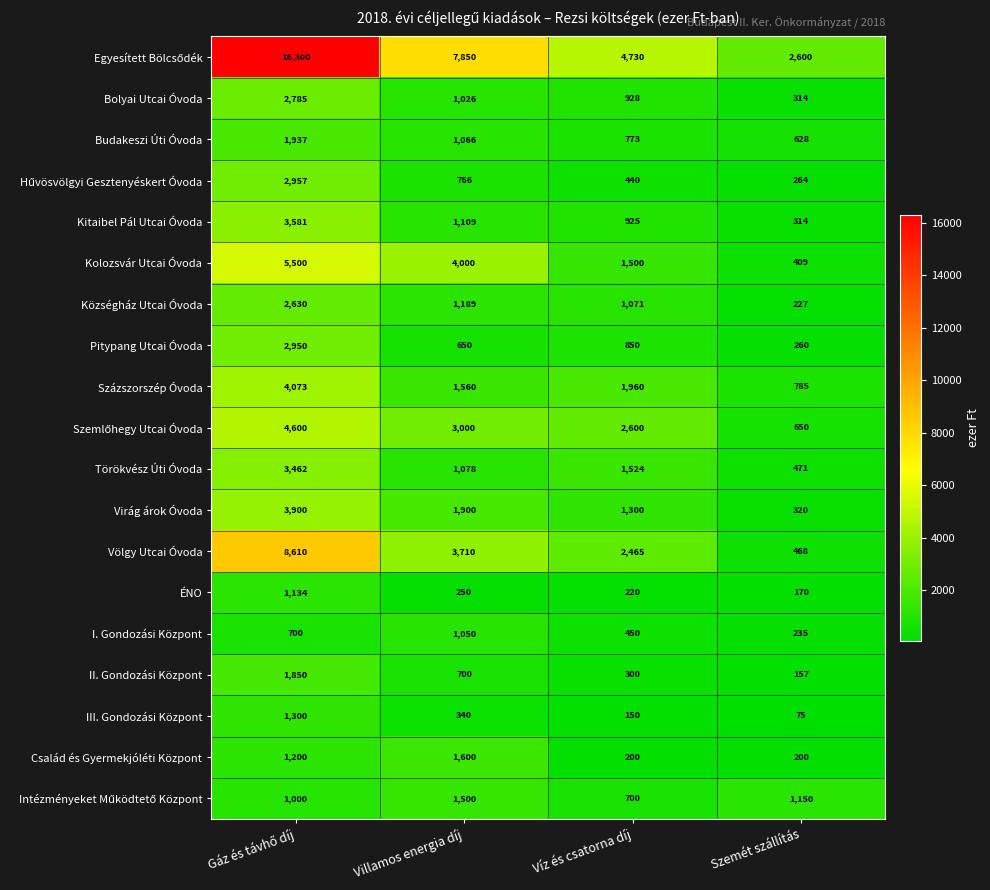

Is it true that Bolyai Utcai Óvoda equals 532 at Villamos energia díj?

False